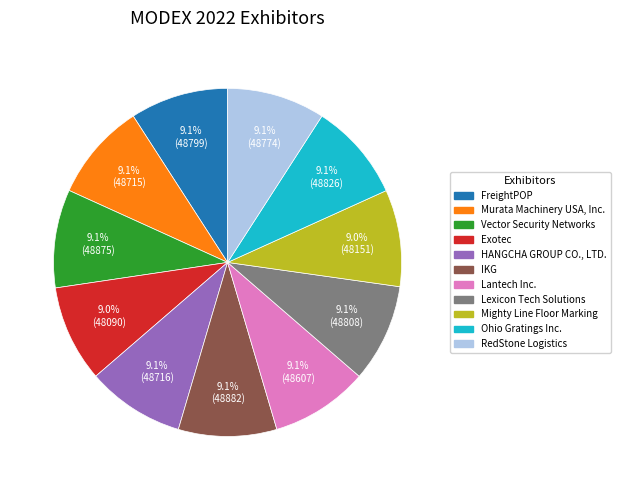

Is it true that Lexicon Tech Solutions is 1% of the pie?

False